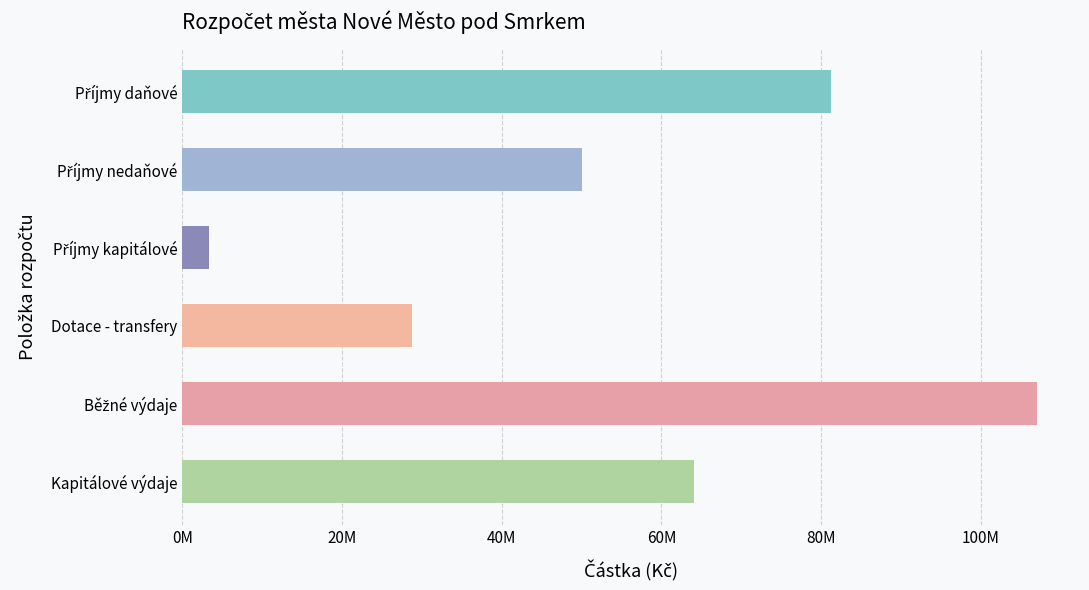

What is the average value?

55761287